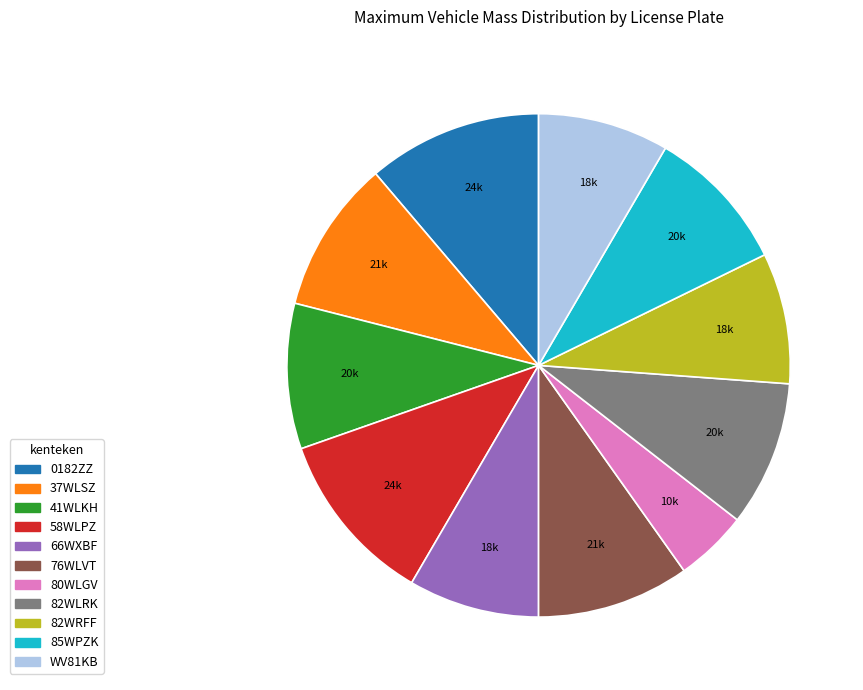

Between 66WXBF and 76WLVT, which is larger?

76WLVT